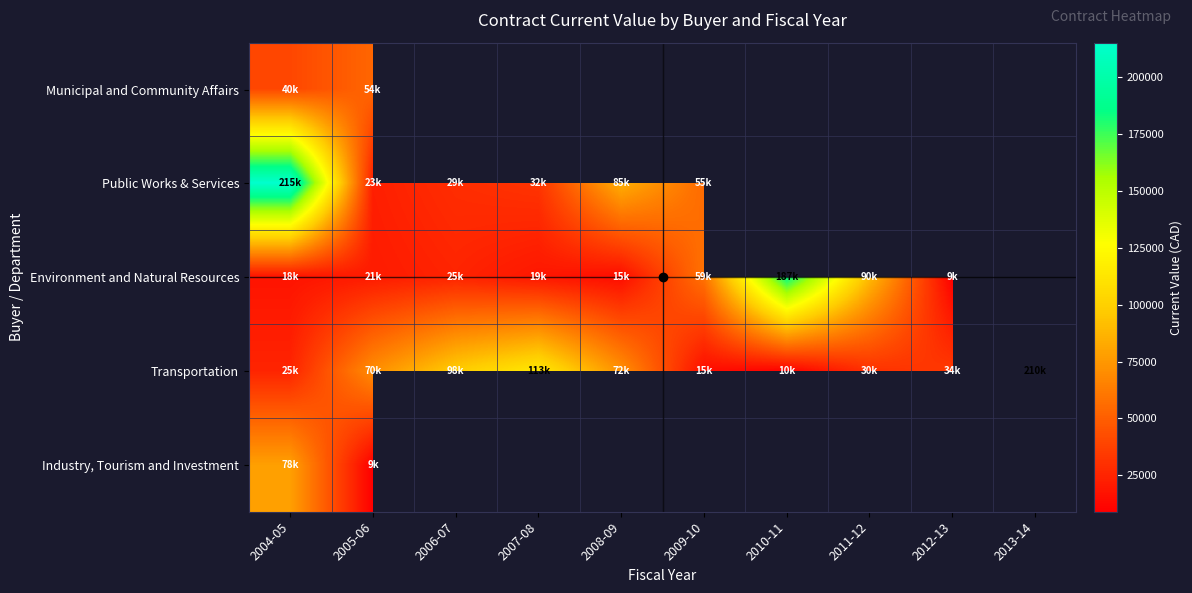

Which series has the widest spread of values?

Transportation